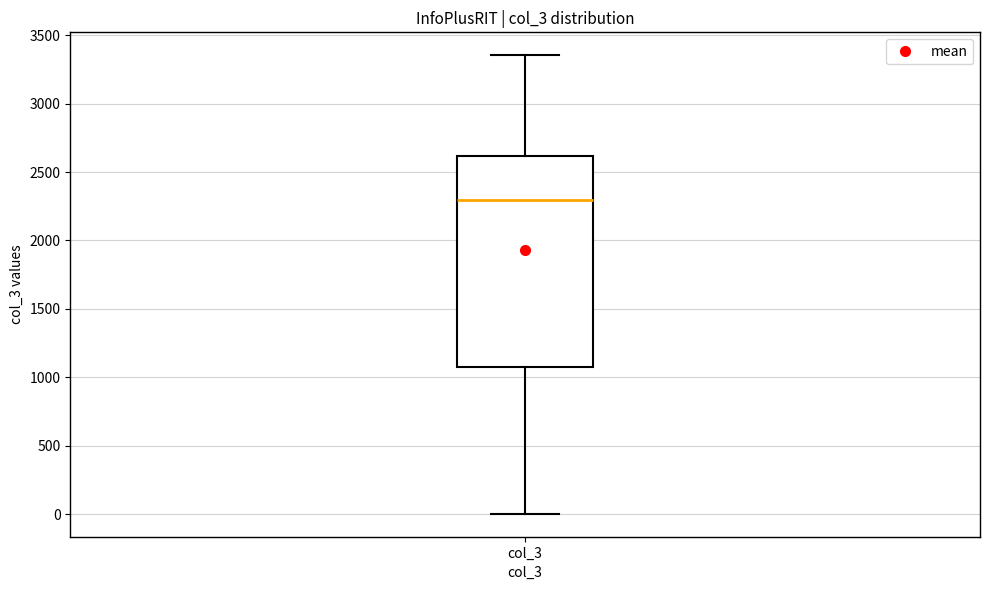

Transcribe this box plot: give where the median line is, the range the box spans, and where the two whiskers end, as read against the y-axis. The values are not printed on the chart, so give them approximately, as read against the axis.

median 2300, box 1050 to 2600, whiskers 0 to 3350